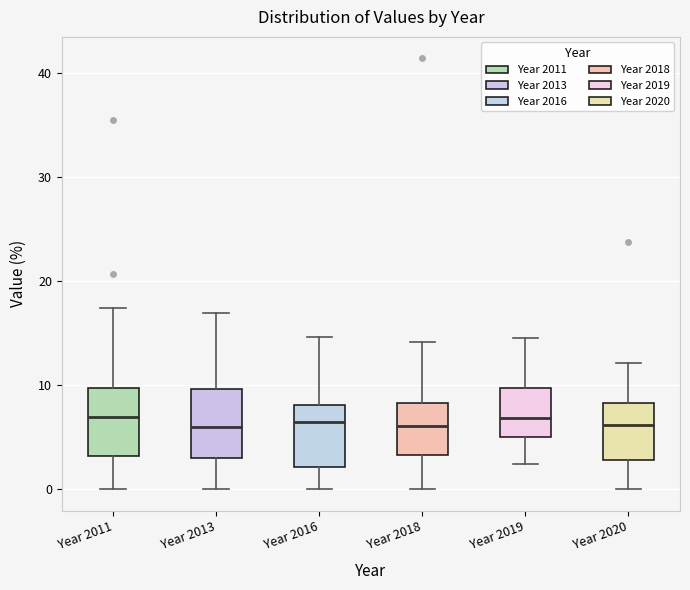

Reading left to right, transcribe this box plot: for each box, give where its median line is, the range the box spans, and where its two whiskers end, as read against the y-axis. The values are not printed on the chart, so give them approximately, as read against the axis.

Year 2011: median 7, box 3 to 10, whiskers 0 to 17
Year 2013: median 6, box 3 to 10, whiskers 0 to 17
Year 2016: median 6, box 2 to 8, whiskers 0 to 15
Year 2018: median 6, box 3 to 8, whiskers 0 to 14
Year 2019: median 7, box 5 to 10, whiskers 2 to 14
Year 2020: median 6, box 3 to 8, whiskers 0 to 12